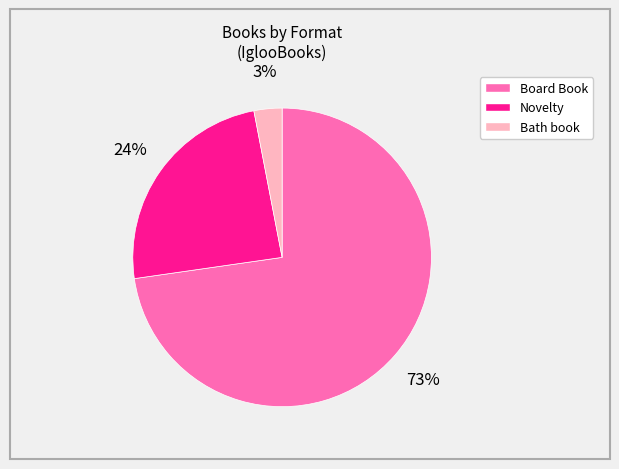

To the nearest percent, what is the average slice percentage?

33%